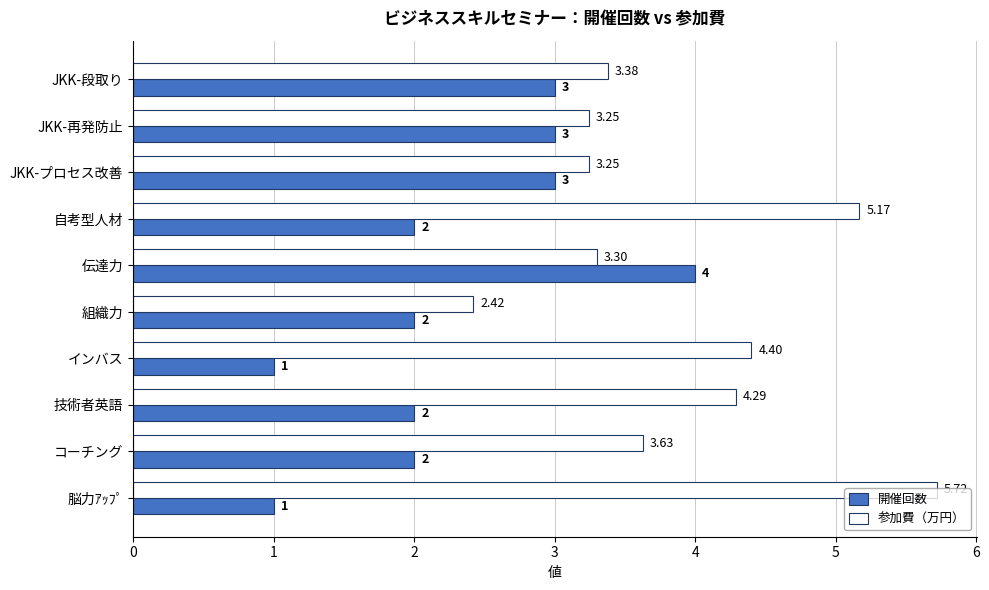

List the series in order of their overall mean, highest first.

参加費（万円）, 開催回数